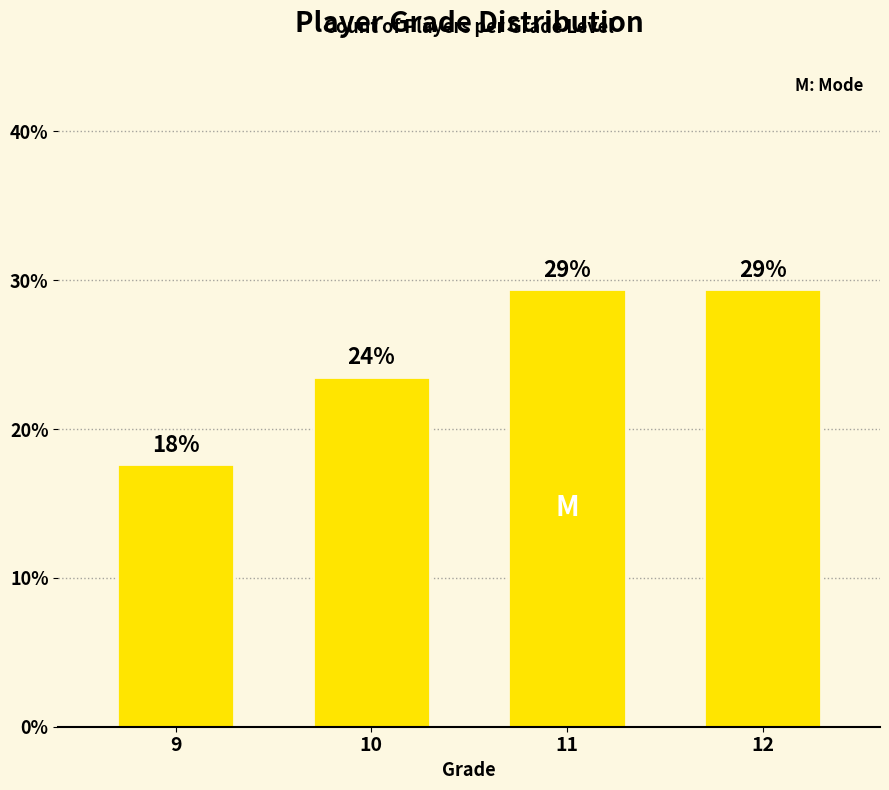

How many bars are there in total?

4